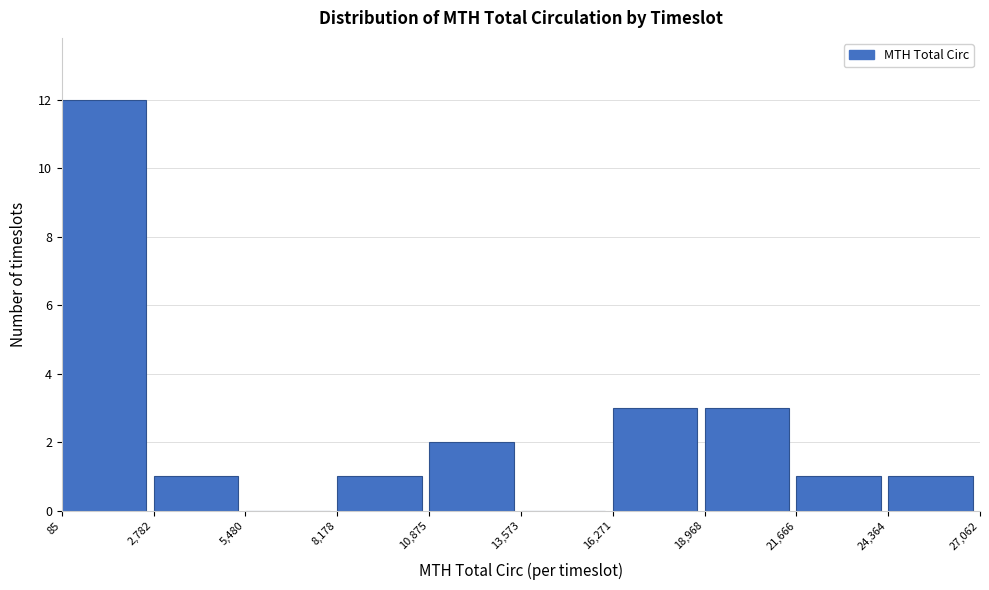

Over which range of the x-axis is the bar tallest?

85 to 2,782